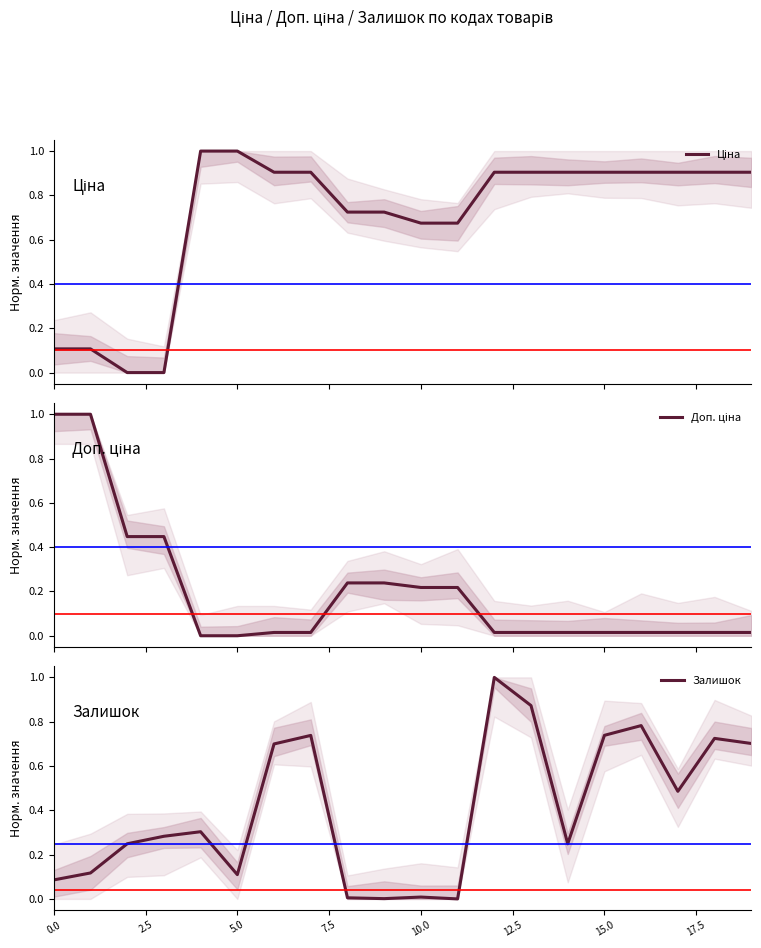

At 12, list the series in order from largest to smallest.

Залишок, Ціна, Доп. ціна